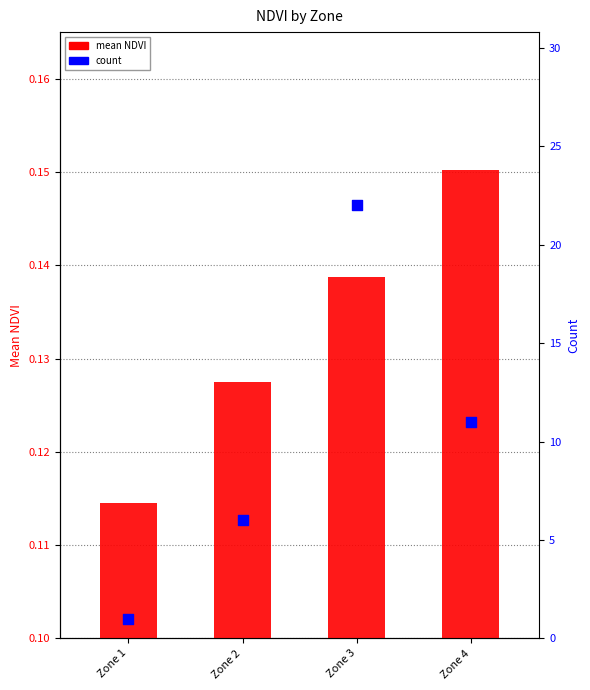

Which series has the widest spread of Y values?

count